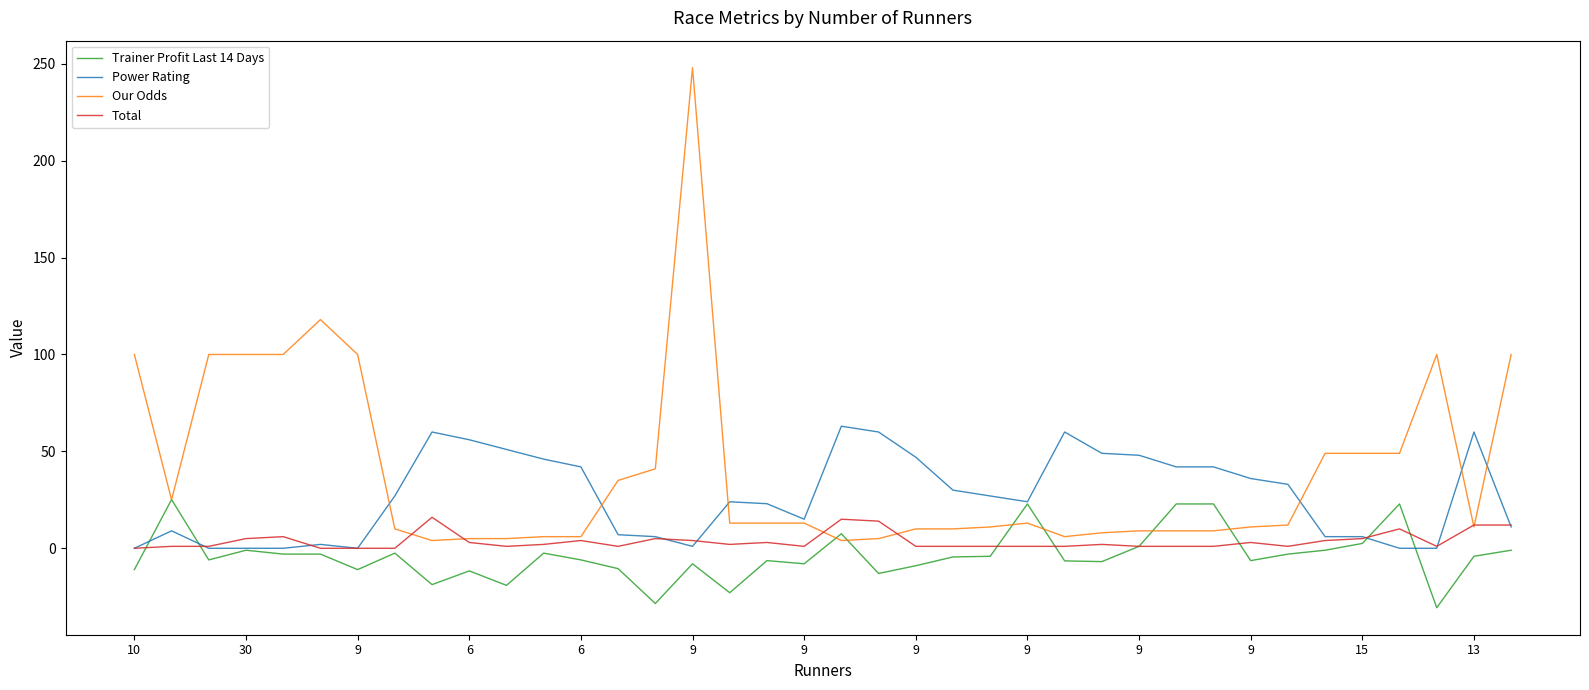

What is the average value of the Our Odds series?

39.9